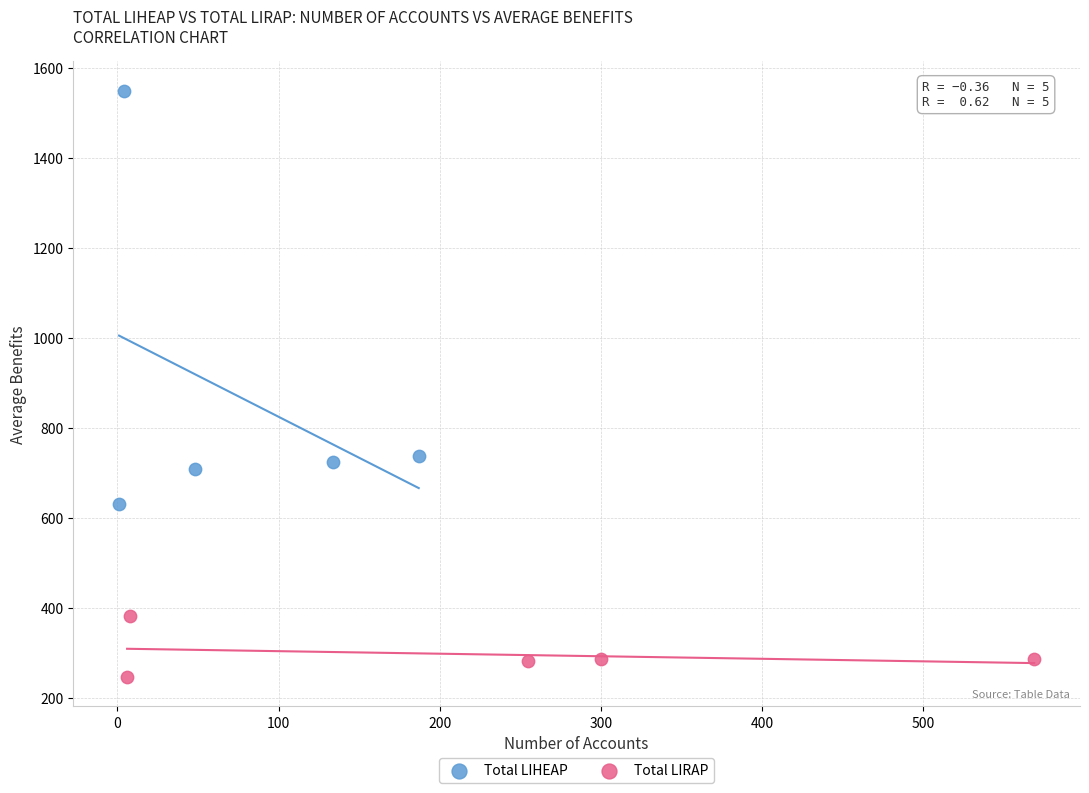

Which series has the largest Y range (max minus min)?

Total LIHEAP